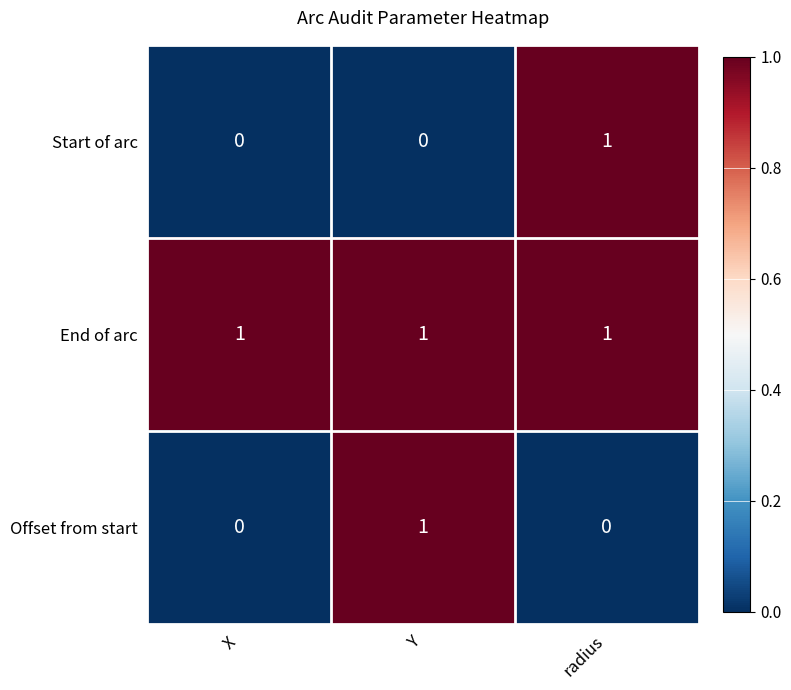

Reading left to right, transcribe all the data shown in this chart.

Start of arc: X=0	Y=0	radius=1
End of arc: X=1	Y=1	radius=1
Offset from start: X=0	Y=1	radius=0